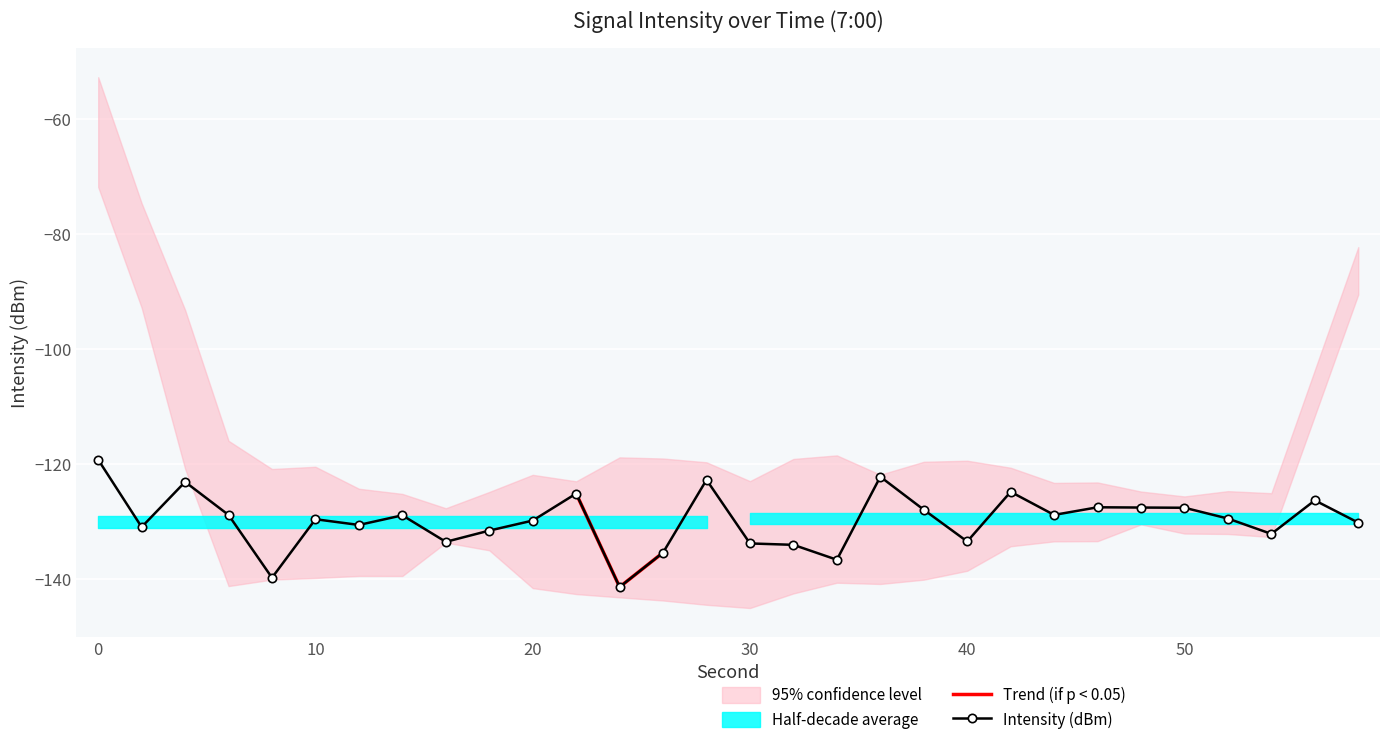

What is the sum of all values?

-3892.5